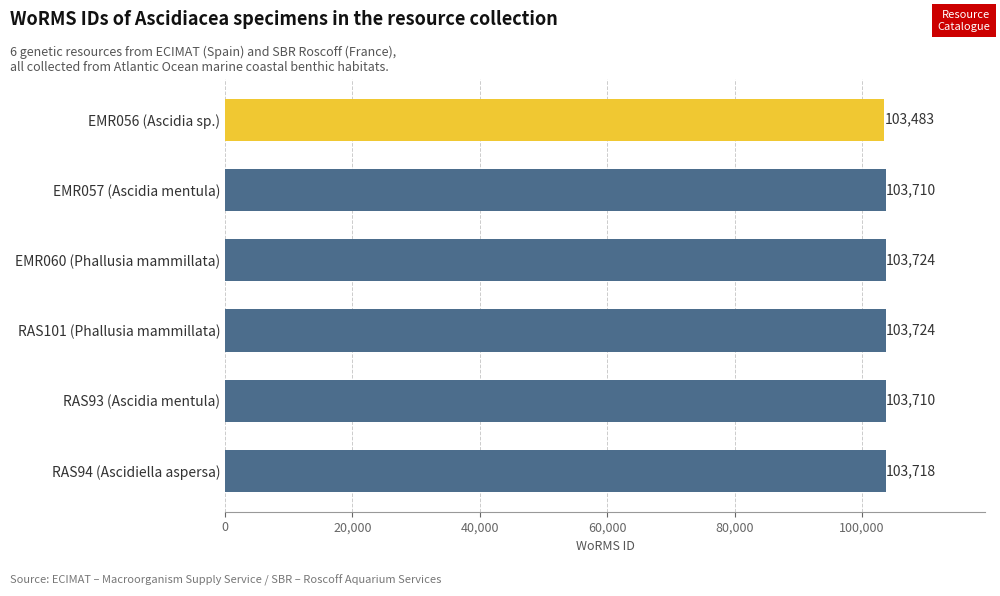

What is the average value?

103678